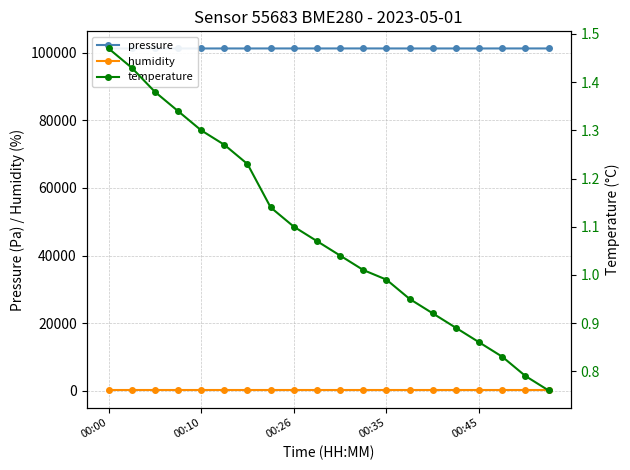

Which category has the lowest value across all series?

19